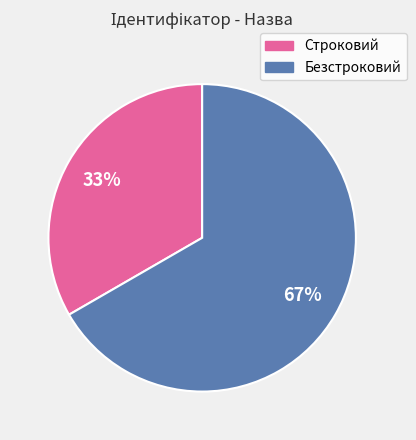

How many segments does this pie chart have?

2